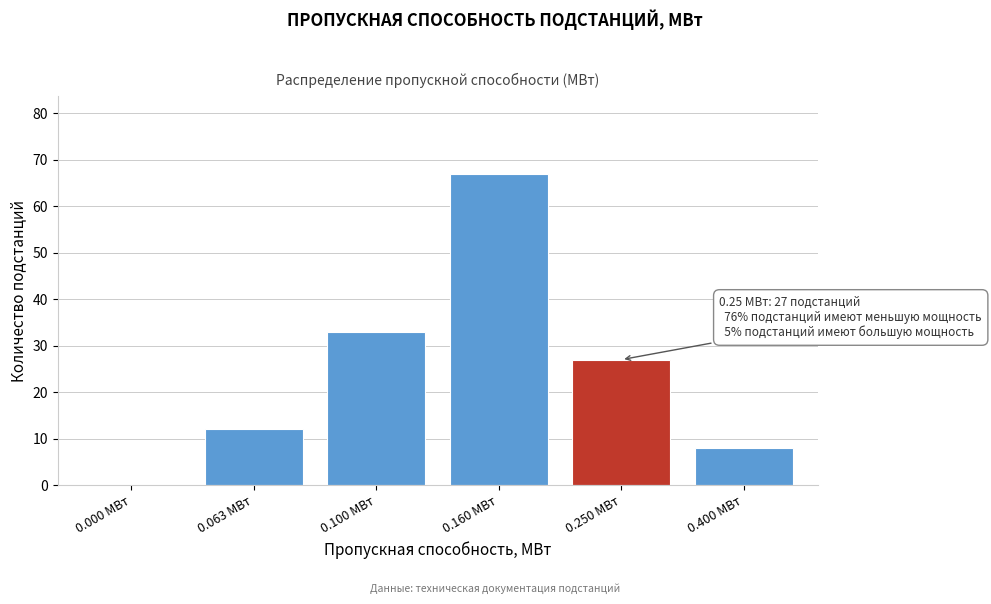

Reading left to right, transcribe all the data shown in this chart.

0.000 МВт=0	0.063 МВт=12	0.100 МВт=33	0.160 МВт=67	0.250 МВт=27	0.400 МВт=8